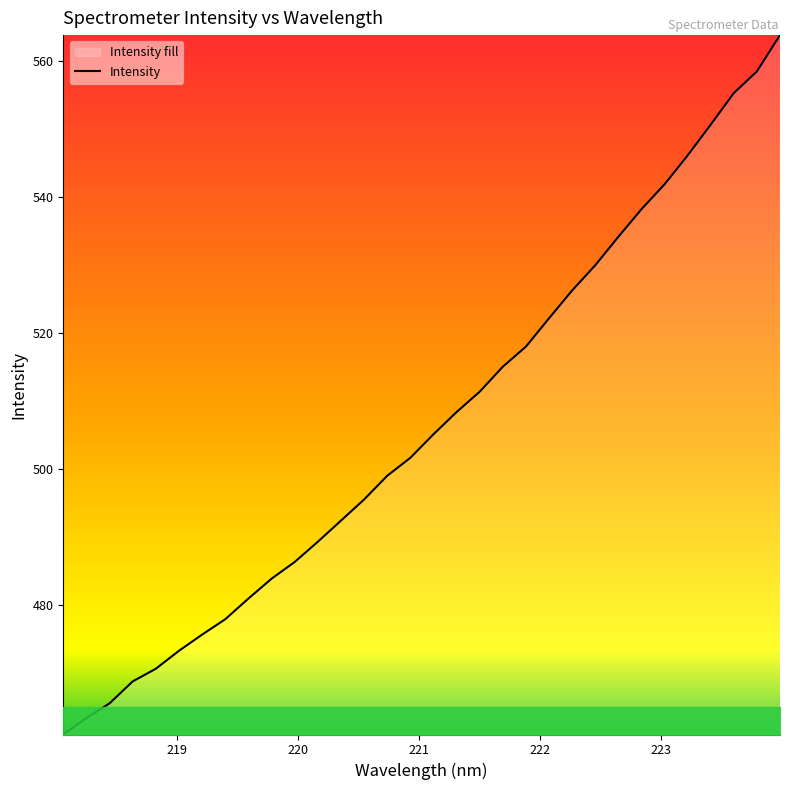

What is the maximum value shown in the chart?

563.8